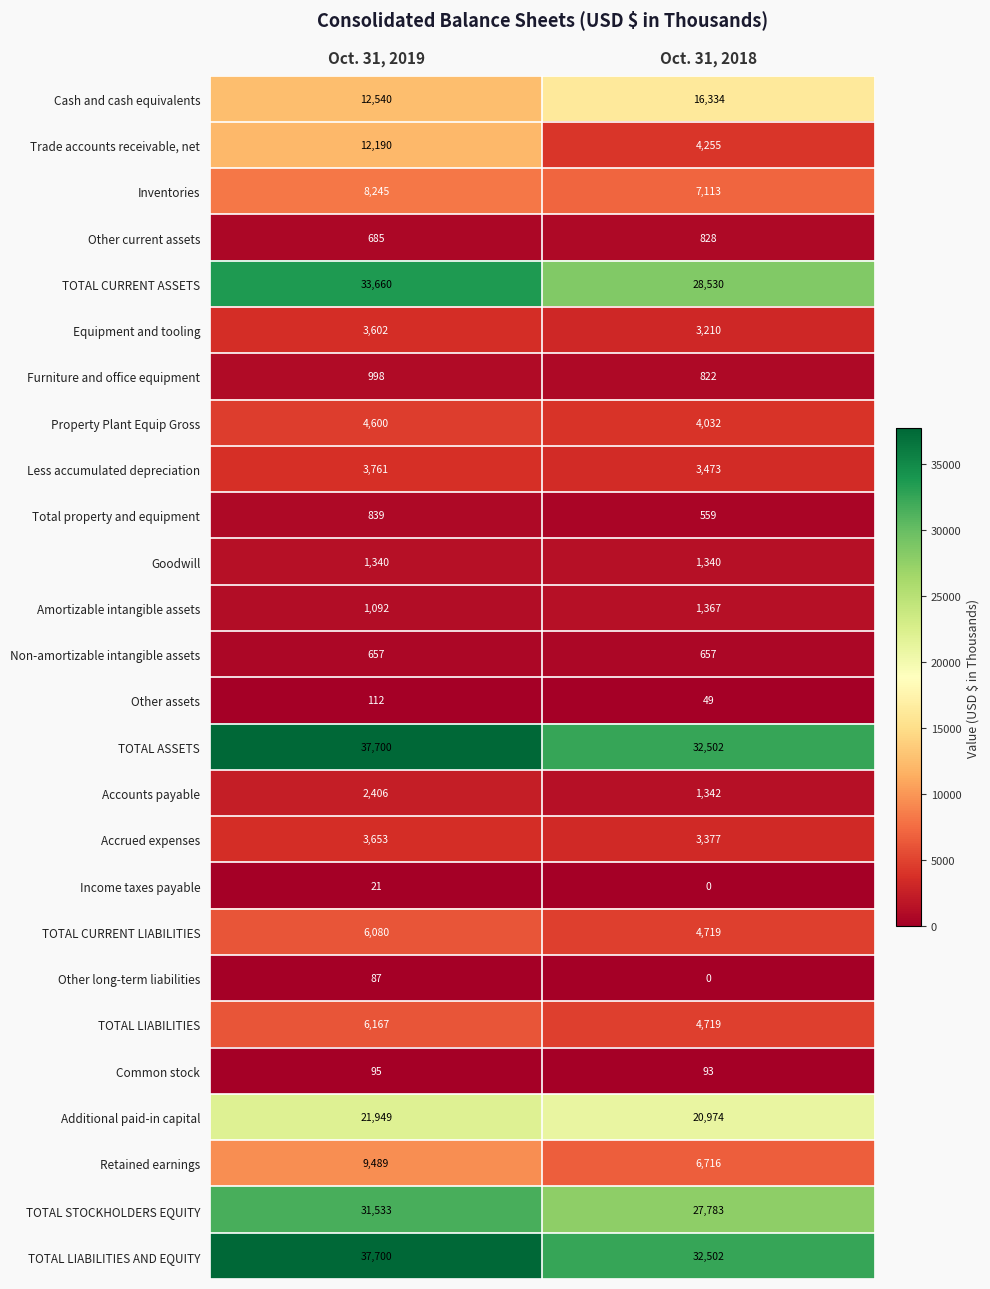

What is the sum of all TOTAL CURRENT LIABILITIES values?

10799